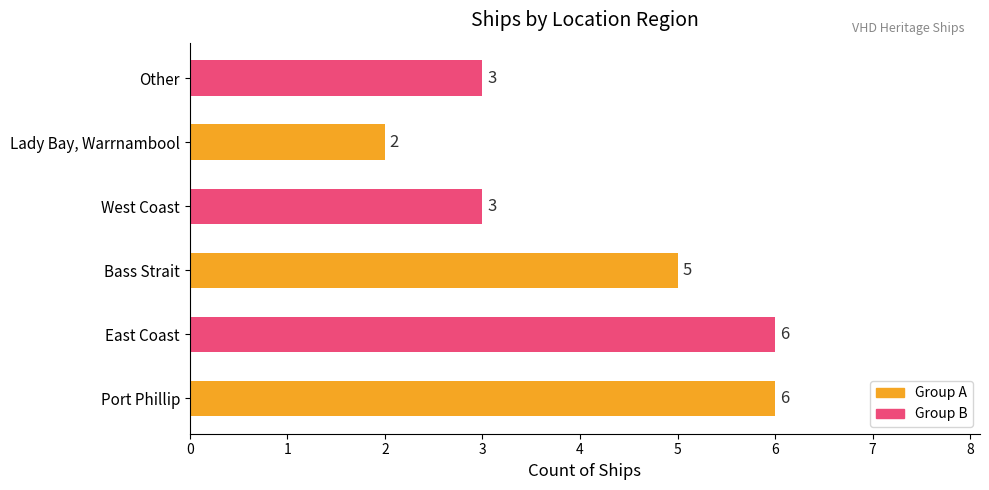

What is the difference between the maximum and minimum values?

4